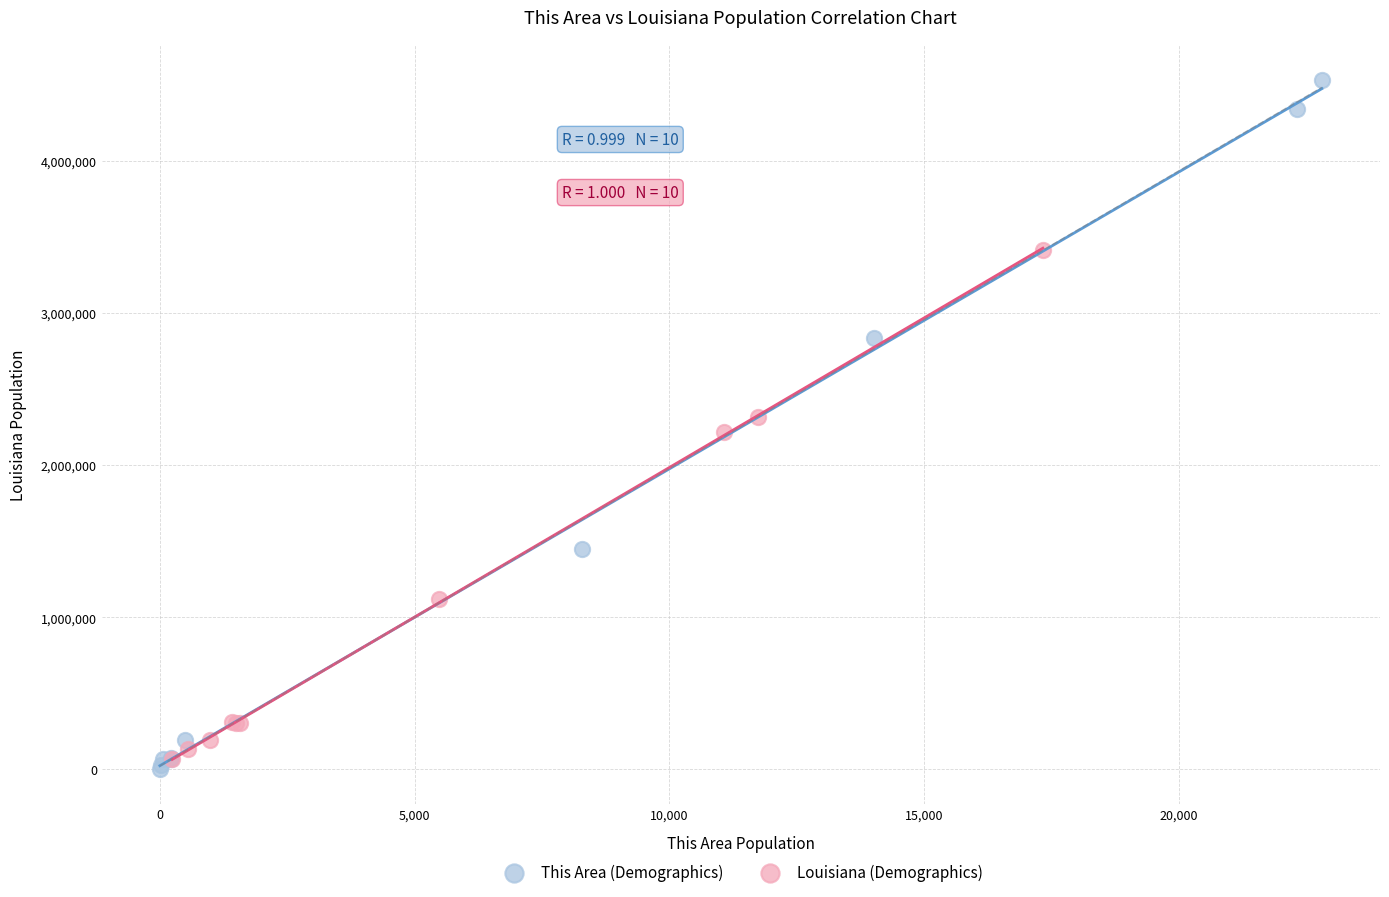

Which series has the largest Y range (max minus min)?

This Area (Demographics)